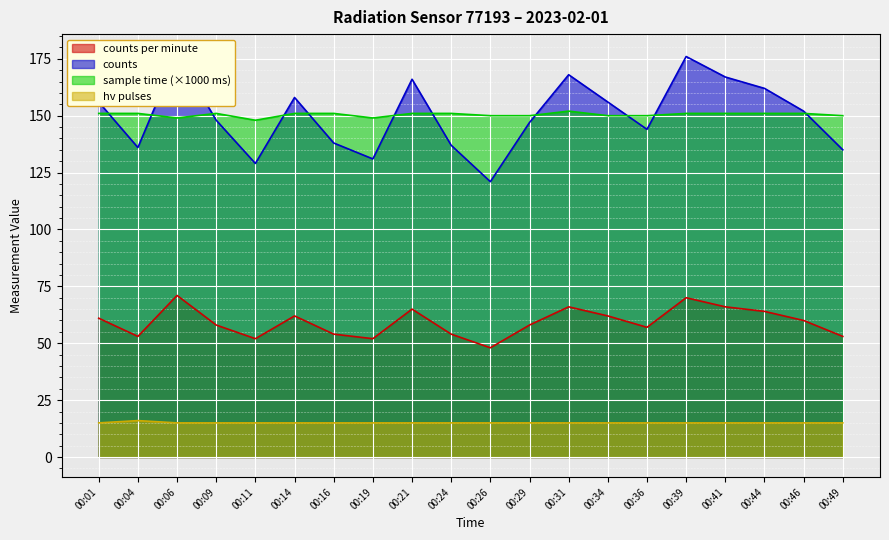

Reading left to right, extract all data points from this chart.

counts_per_minute: 61	53	71	58	52	62	54	52	65	54	48	58	66	62	57	70	66	64	60	53
counts: 156	136	177	148	129	158	138	131	166	137	121	147	168	156	144	176	167	162	152	135
hv_pulses: 15	16	15	15	15	15	15	15	15	15	15	15	15	15	15	15	15	15	15	15
sample_time_ms_scaled: 151	151	149	151	148	151	151	149	151	151	150	150	152	150	150	151	151	151	151	150